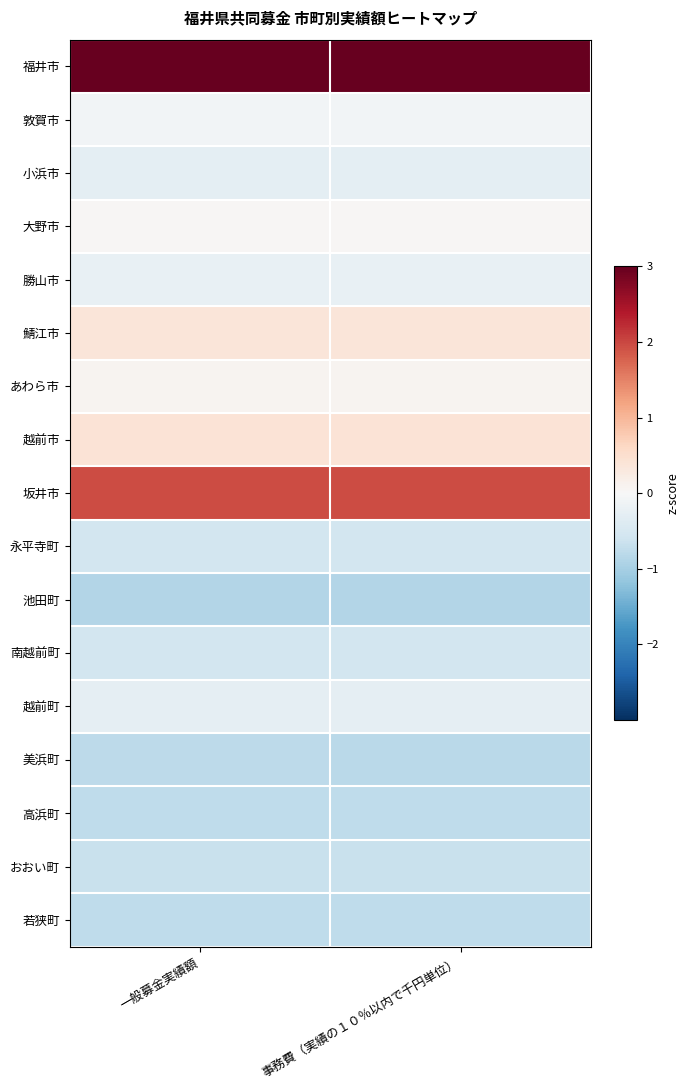

At how many categories does at least one series exceed 1?

2